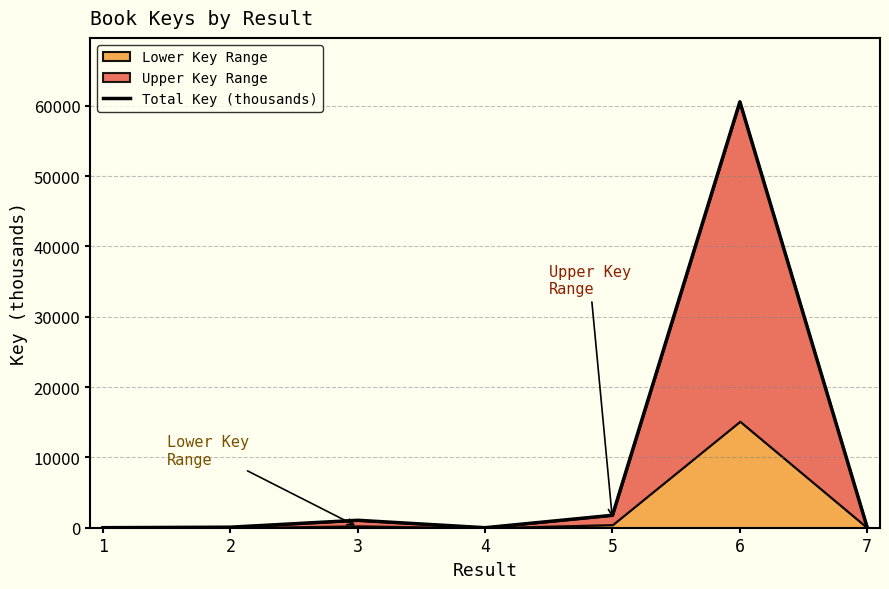

What is the maximum value shown in the chart?

60564.0